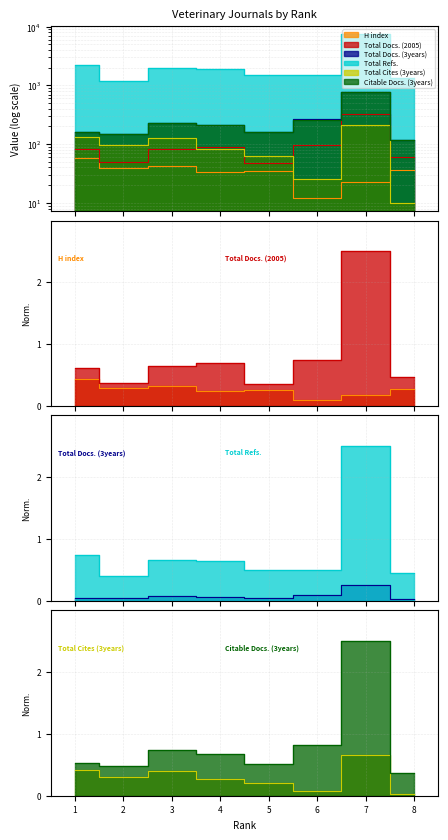

What is the difference between the maximum and minimum values in the Total Refs. series?

2.1